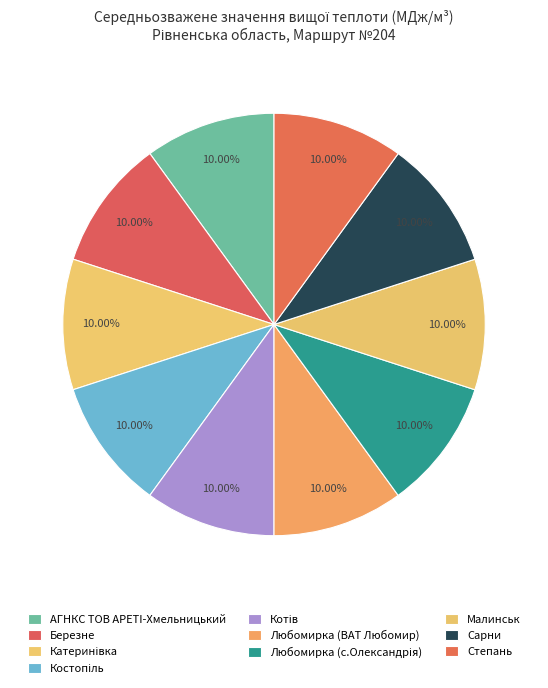

Is Котів the majority of the pie?

No